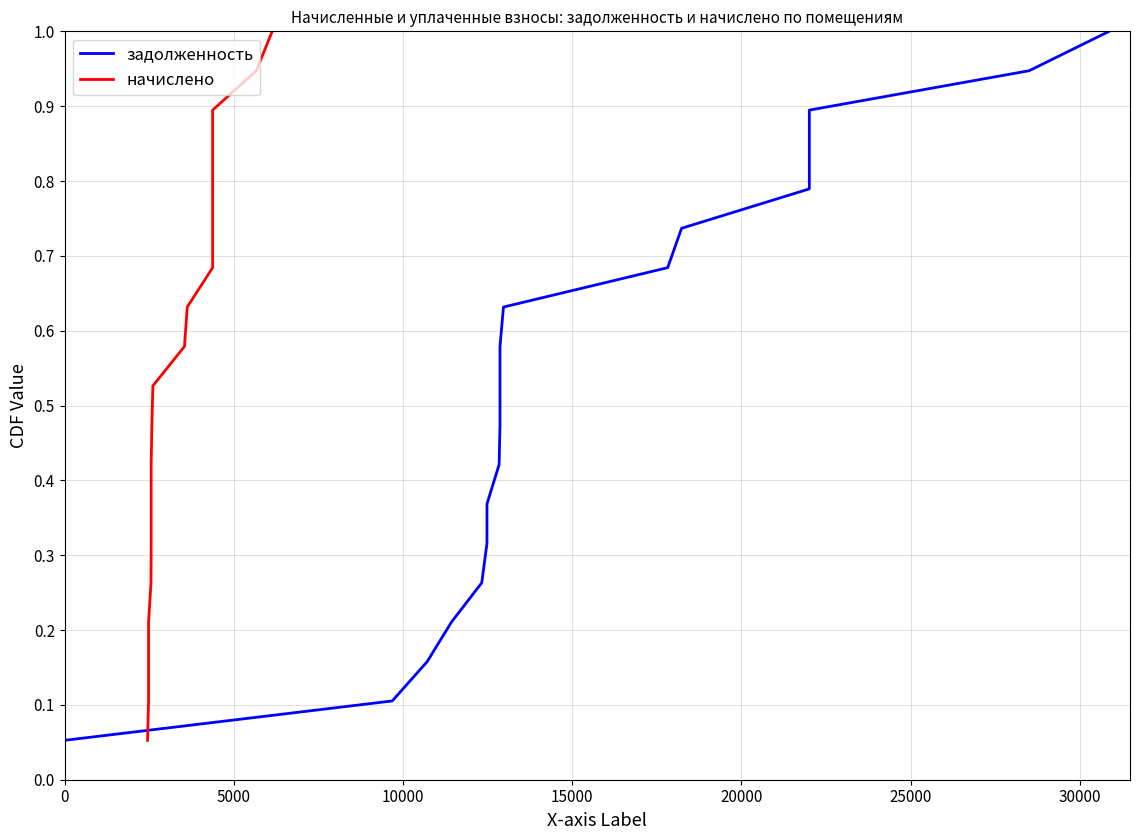

What is the difference between the maximum and minimum values in the начислено series?

0.9